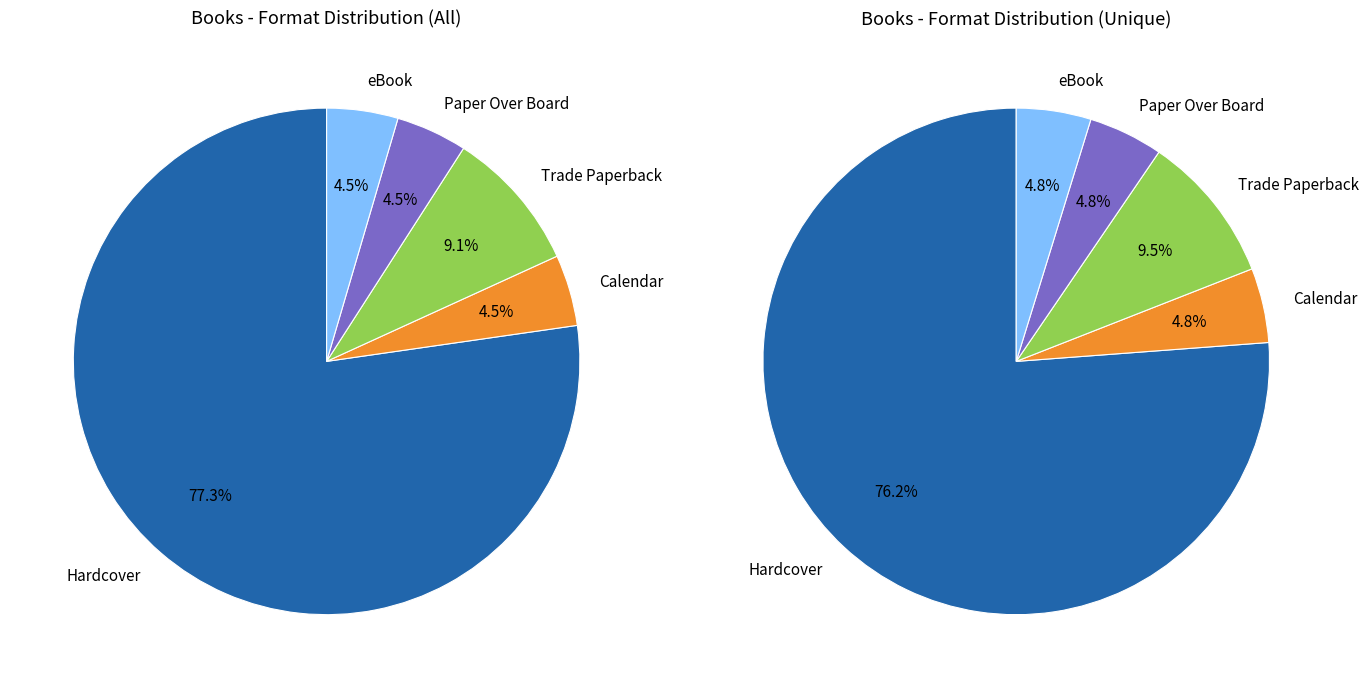

How many segments does this pie chart have?

5